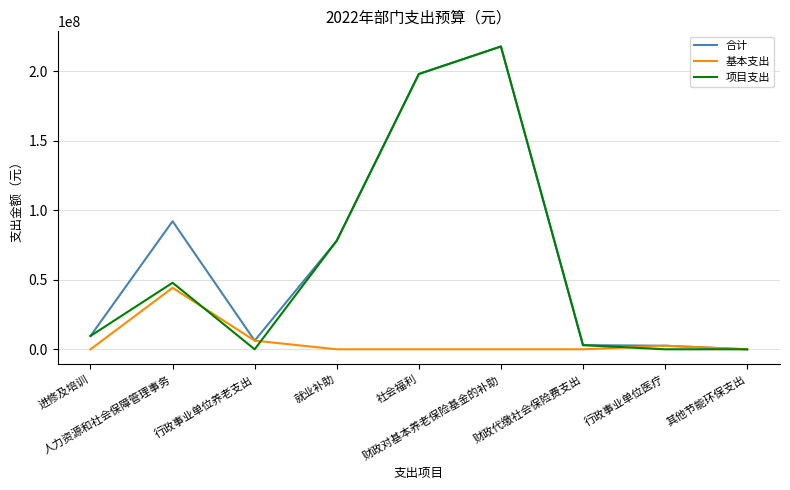

How many lines are shown in the chart?

3